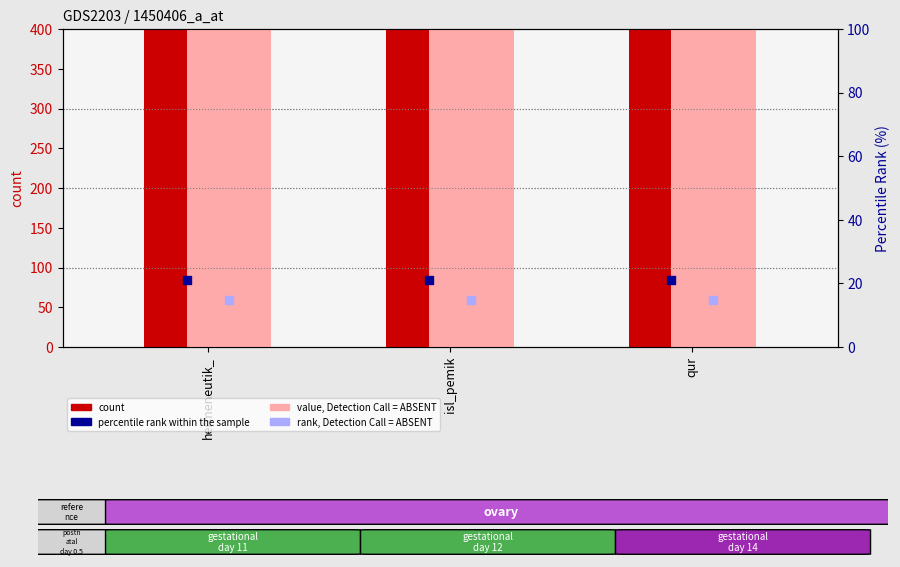

Is the value of percentile rank within the sample at hermeneutik_ greater than the value of count at qur?

No